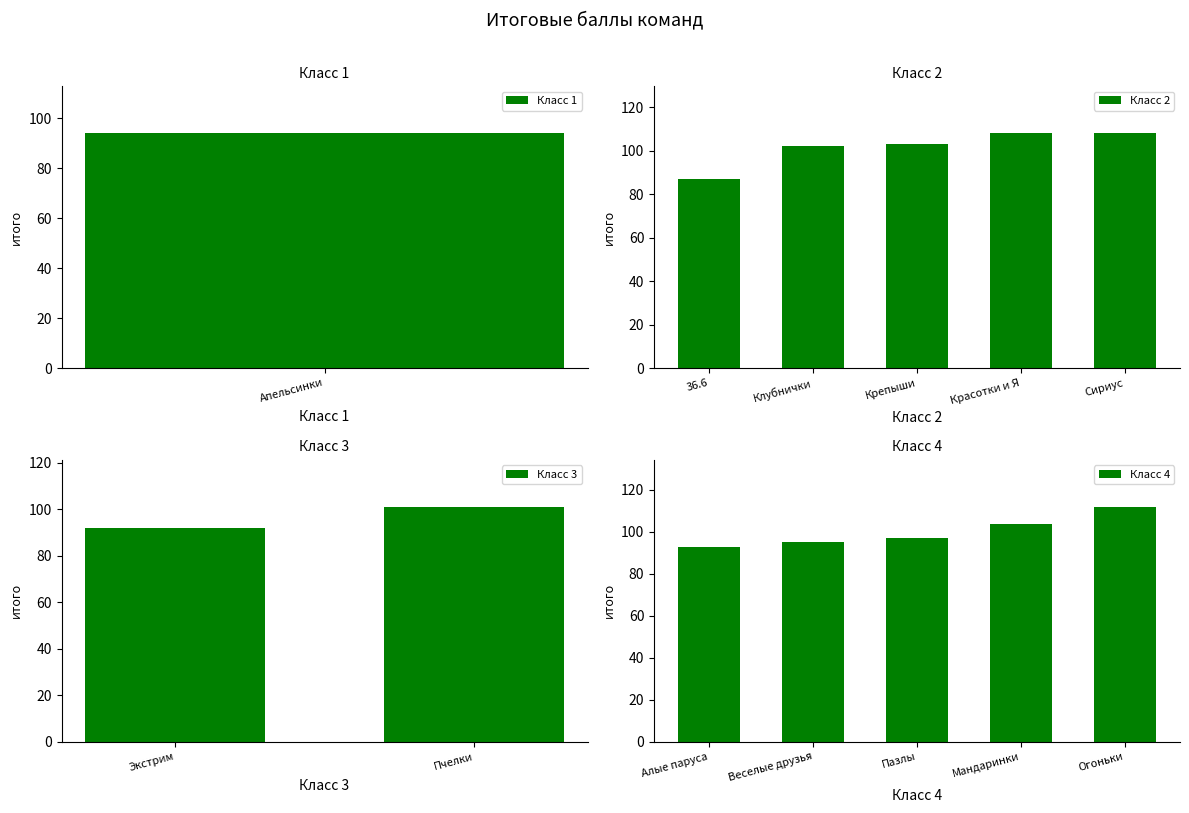

List the labels in order of value, largest first.

Огоньки, Красотки и Я, Сириус, Мандаринки, Крепыши, Клубнички, Пчелки, Пазлы, Веселые друзья, Апельсинки, Алые паруса, Экстрим, 36.6